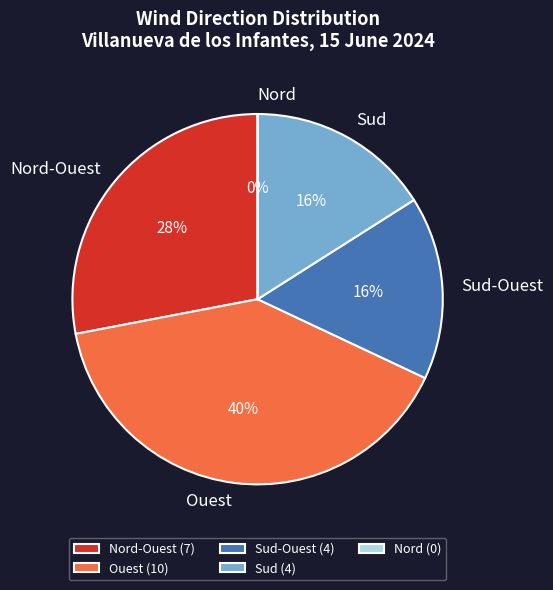

Rank the categories by value from highest to lowest.

Ouest, Nord-Ouest, Sud-Ouest, Sud, Nord